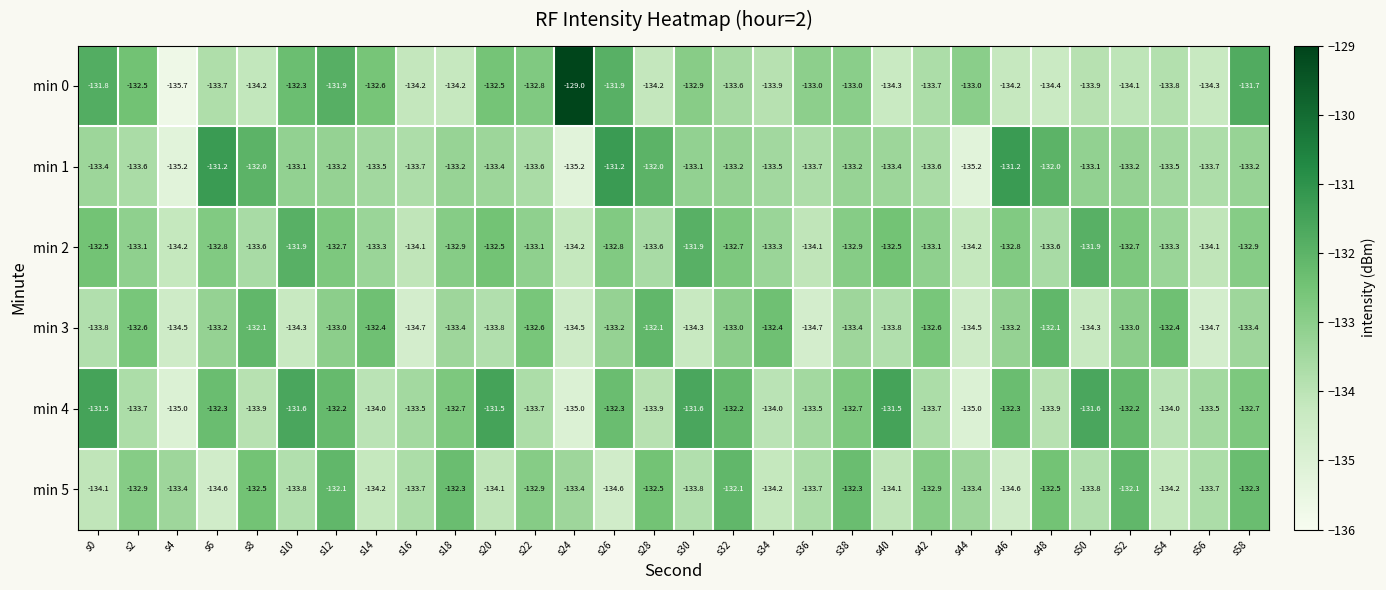

At how many categories does at least one series exceed -131?

1